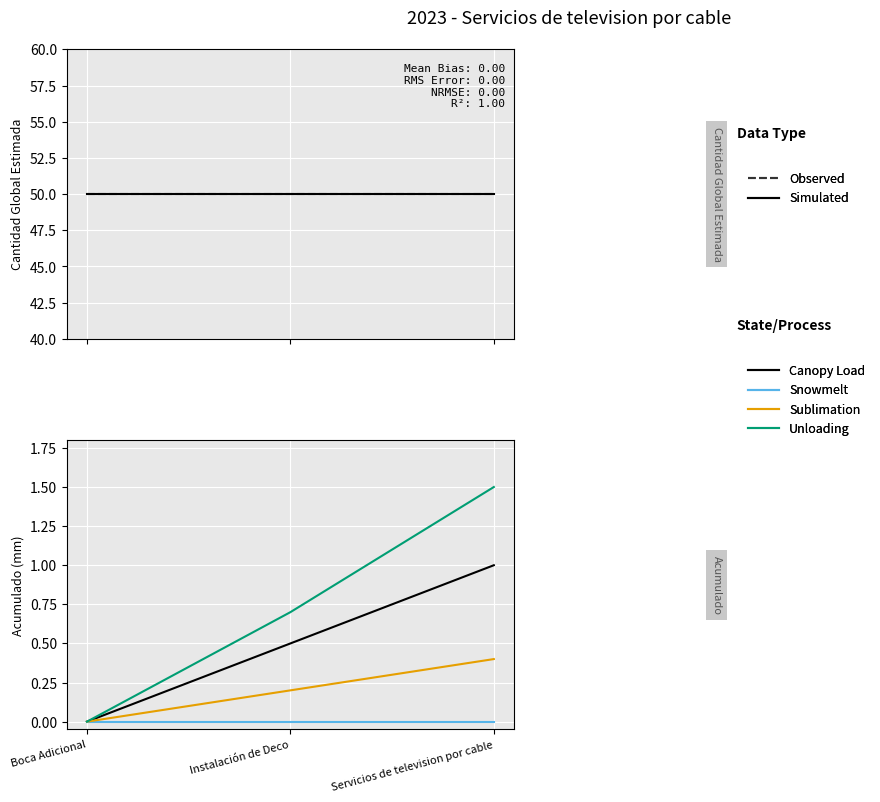

Does the chart display data point markers on the line(s)?

No